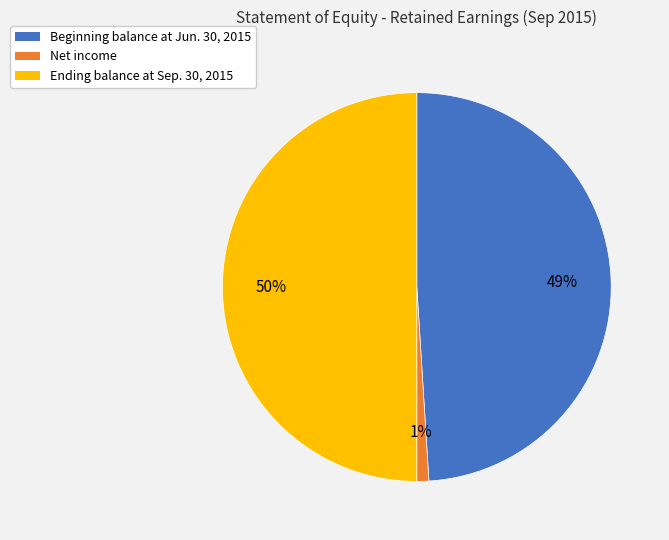

Rank the categories by value from highest to lowest.

Ending balance at Sep. 30, 2015, Beginning balance at Jun. 30, 2015, Net income